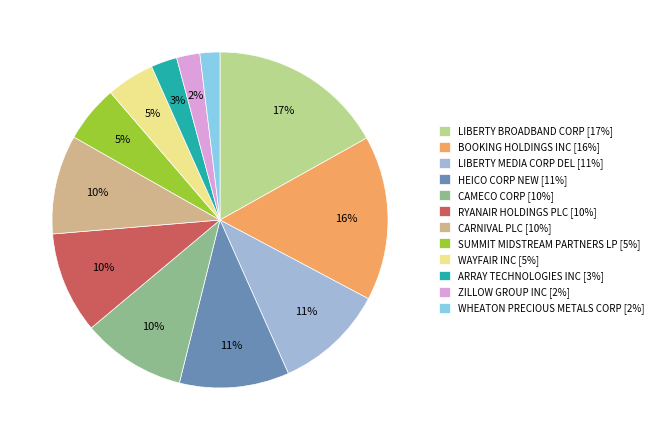

Between ZILLOW GROUP INC and WHEATON PRECIOUS METALS CORP, which is larger?

ZILLOW GROUP INC